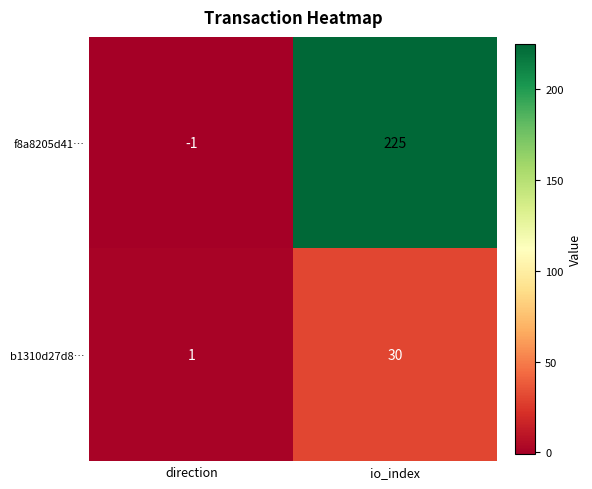

At direction, list the series in order from smallest to largest.

f8a8205d41…, b1310d27d8…